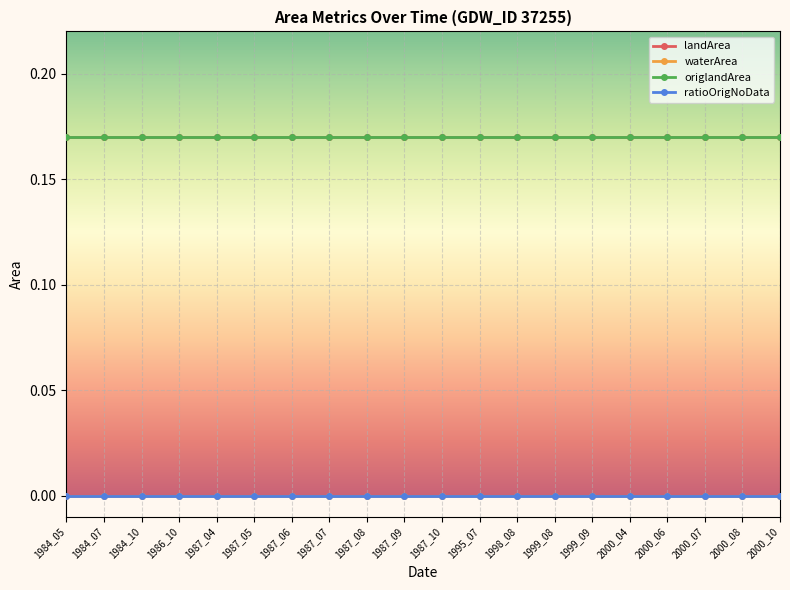

Which series changed the most between 1987_07 and 2000_10?

landArea